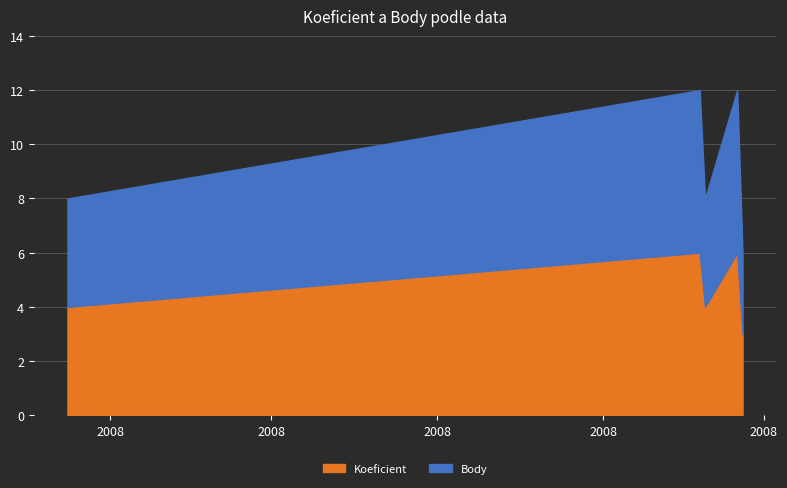

In Body, how many points are lower than both neighbors (excluding endpoints)?

1